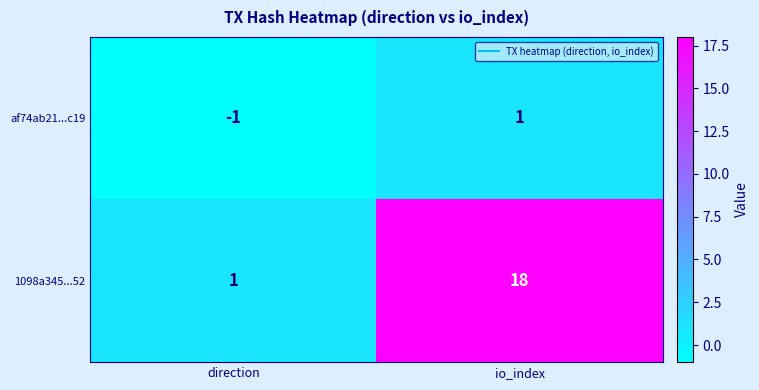

Between direction and io_index, which series saw the biggest shift?

1098a345...52